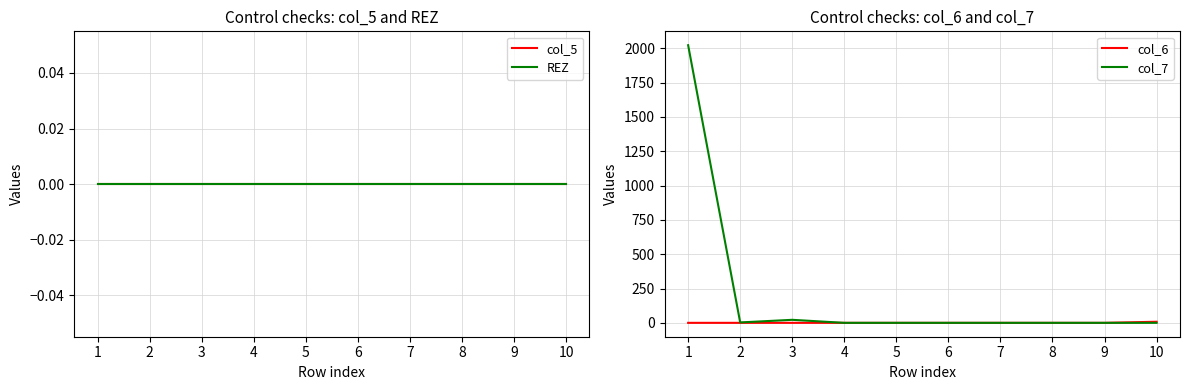

Which series changed the most between 4 and 7?

col_5